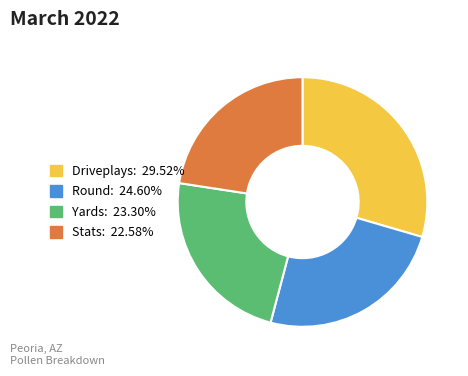

Is there any slice that represents more than half of the pie?

No